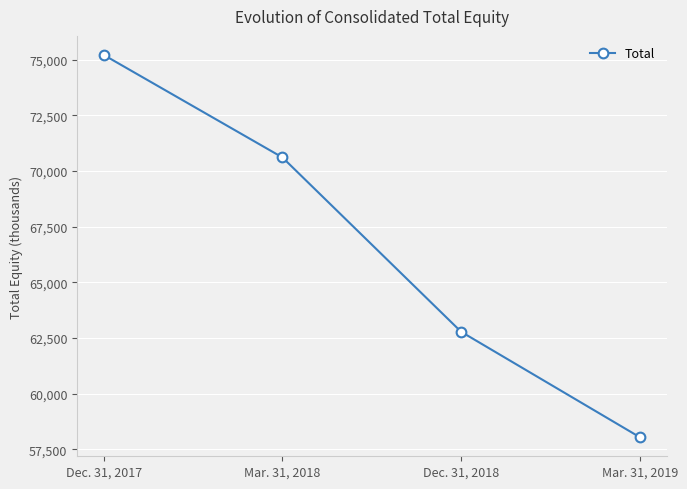

What is the value of the 1st point from the left?

75209